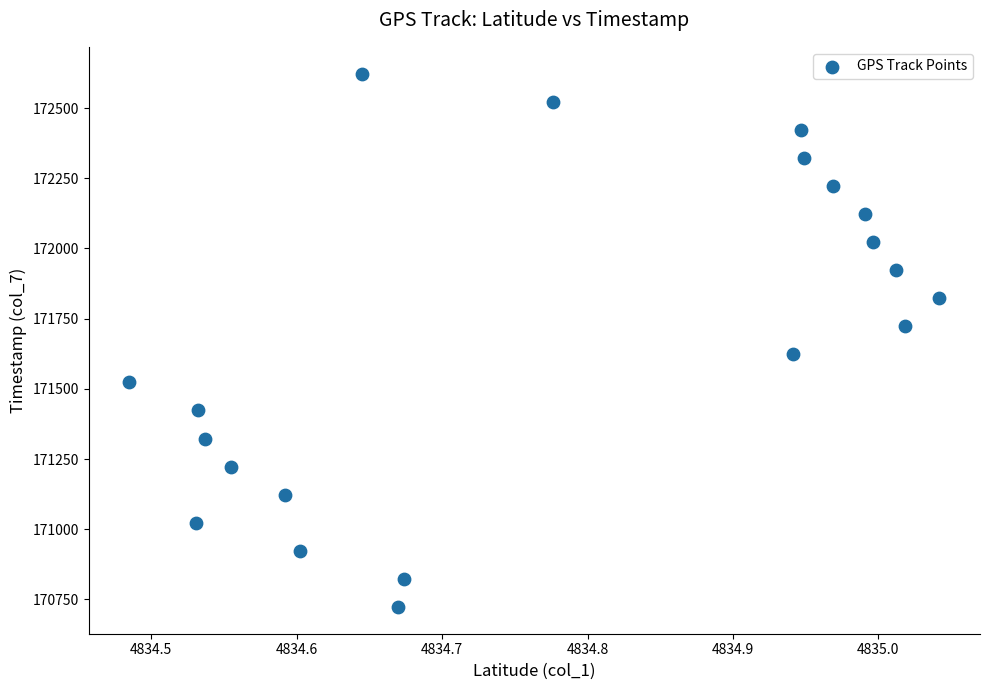

What is the range of Y values (max minus min)?

1900